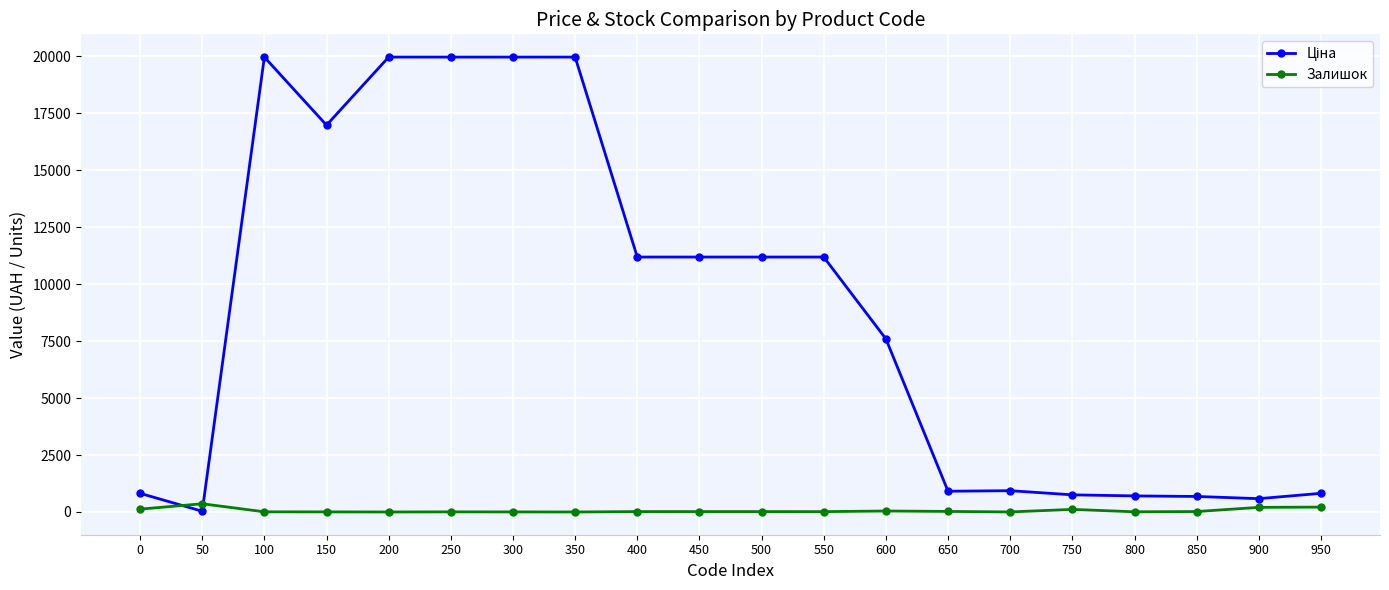

What is the greatest value displayed?

19964.2